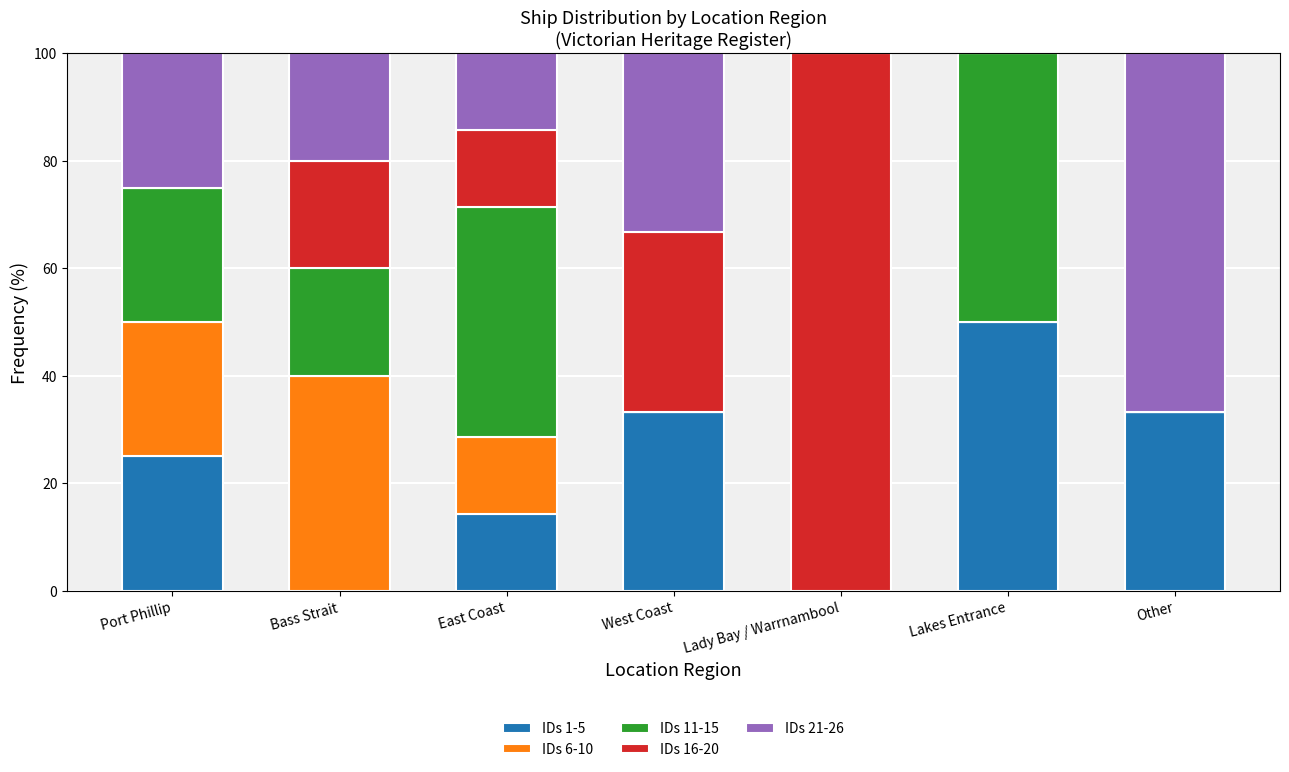

Which category has the highest value in the IDs 1-5 series?

Lakes Entrance